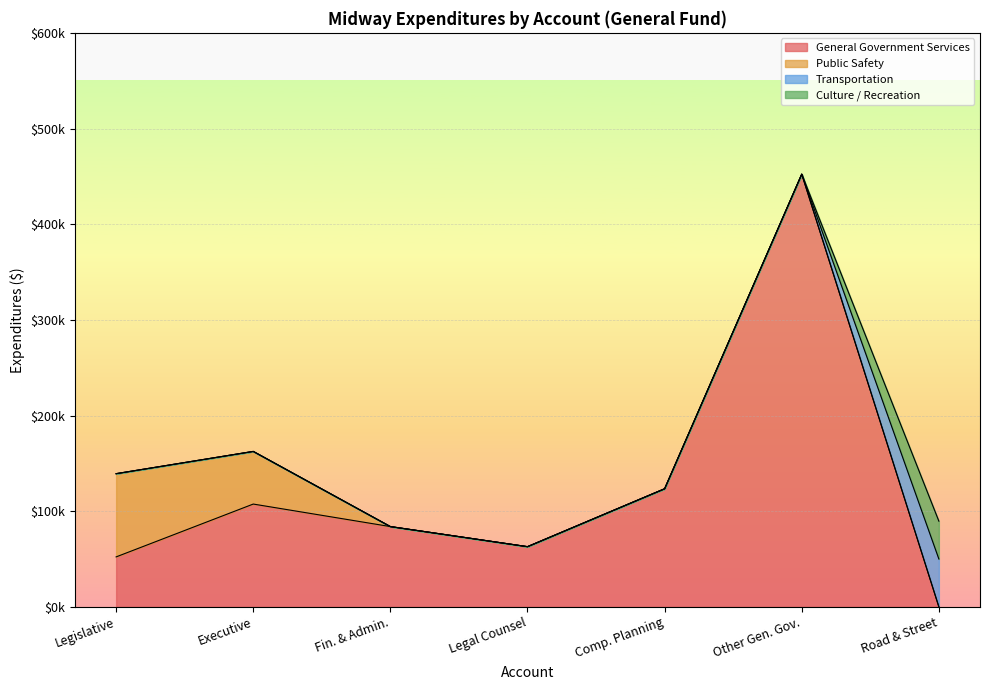

Where is Culture / Recreation nearest to the value 19765?

Financial and Administrative